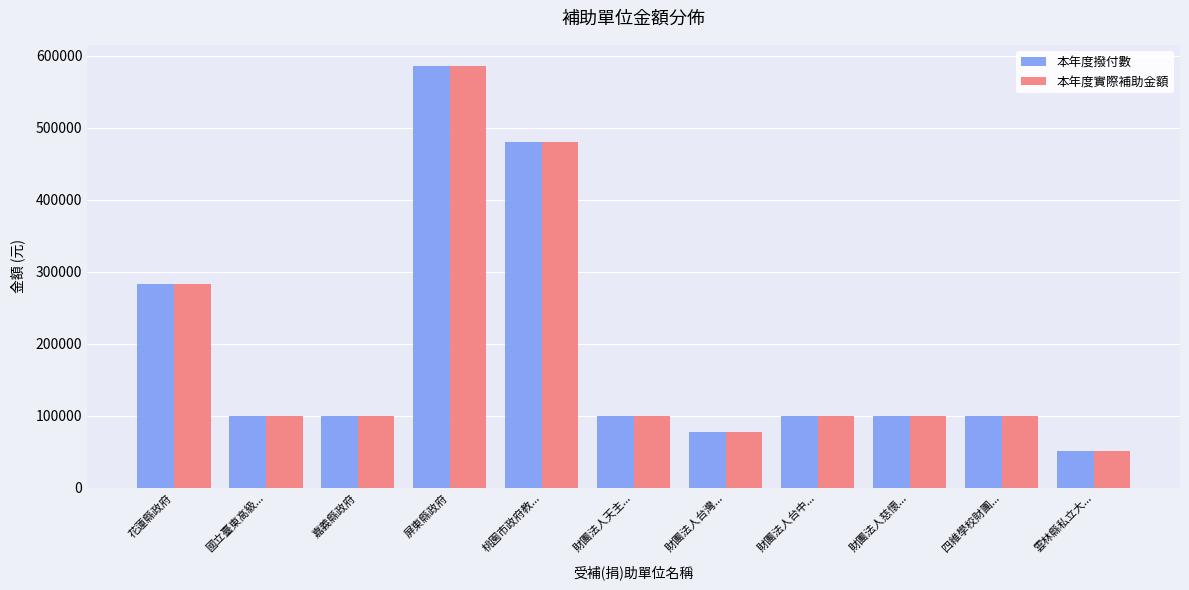

The 本年度撥付數 series shows 100000 at 嘉義縣政府. True or false?

True